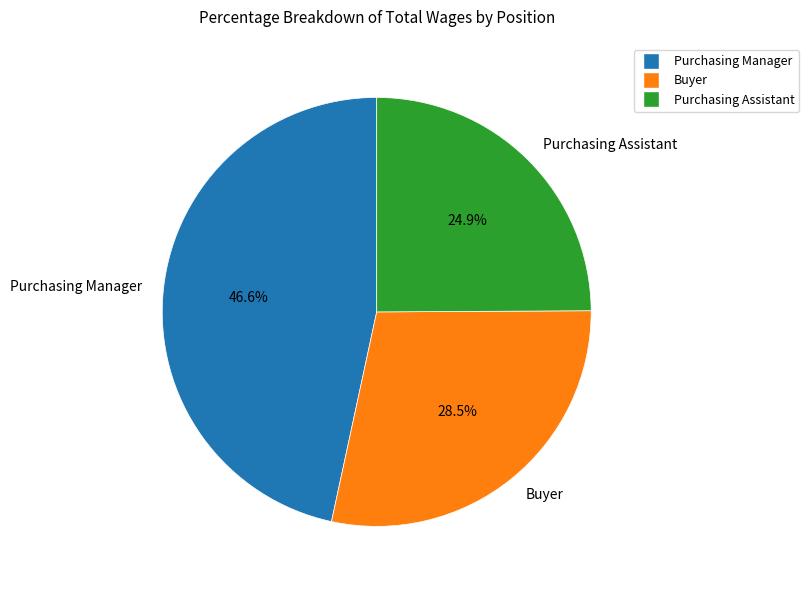

Which has a higher value, Purchasing Manager or Buyer?

Purchasing Manager